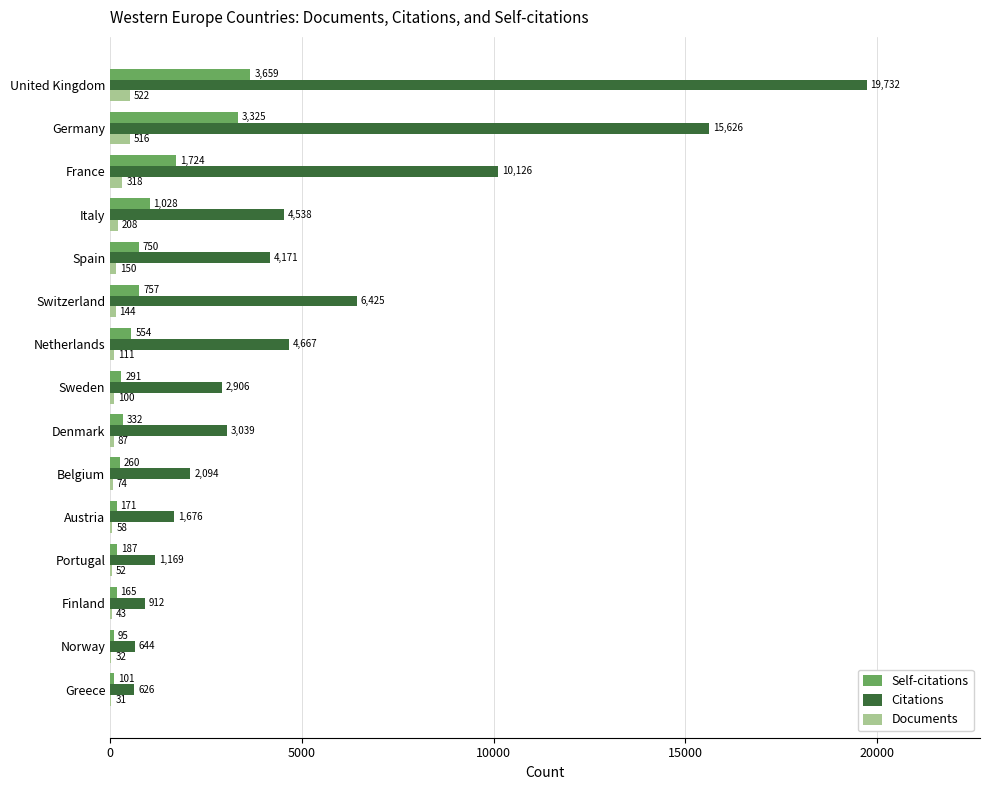

The Documents series shows 74 at Belgium. True or false?

True